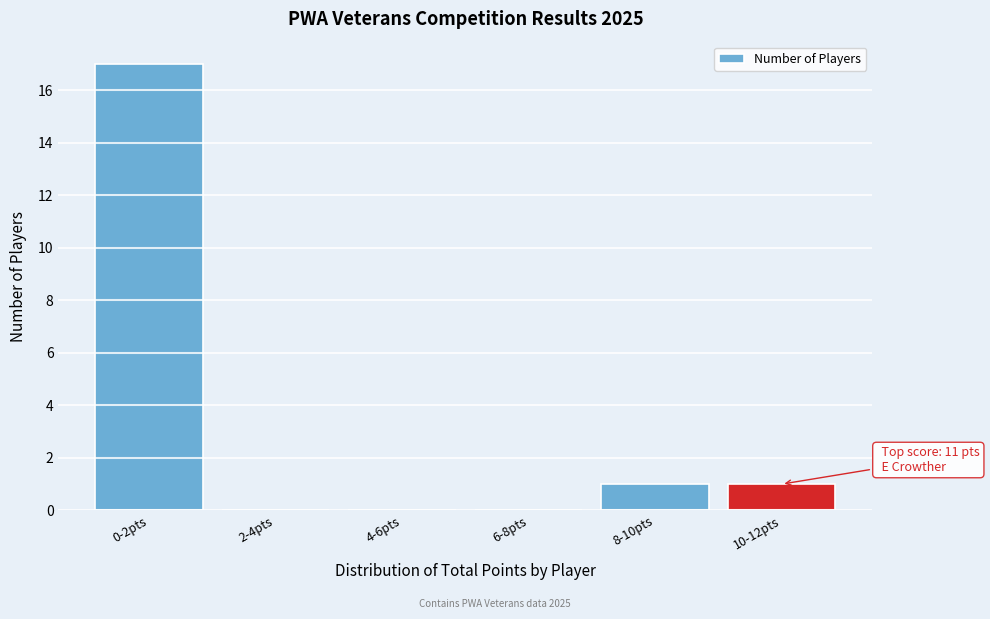

Reading left to right, what are all the values shown in this chart?

0-2pts=17	2-4pts=0	4-6pts=0	6-8pts=0	8-10pts=1	10-12pts=1